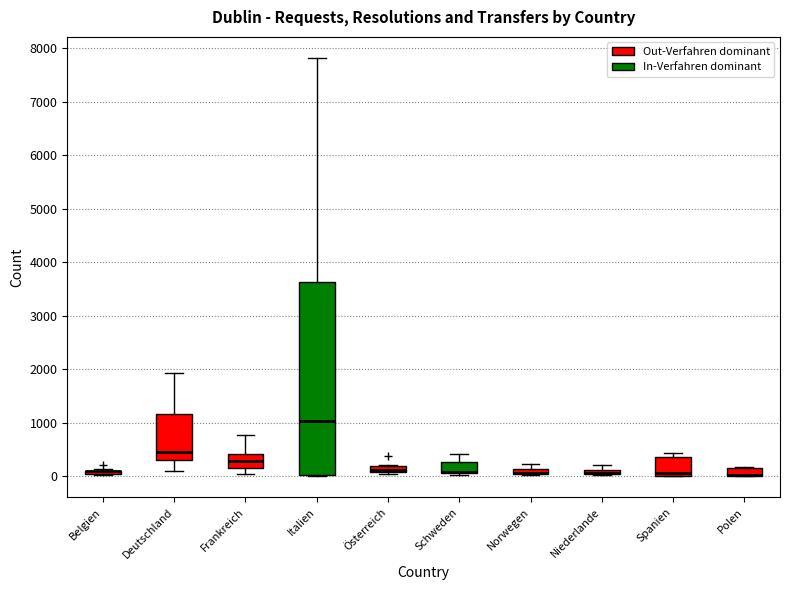

Where is the lower edge of the box for Belgien on the y-axis? The values are not printed on the chart, so give them approximately, as read against the axis.

0